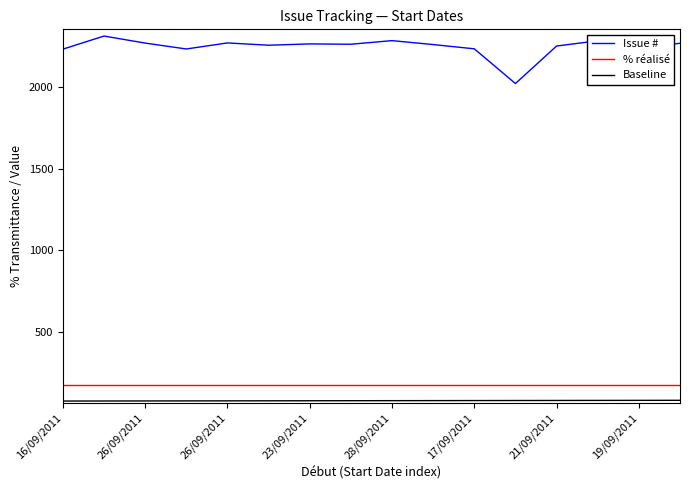

What is the greatest value displayed?

2309.0